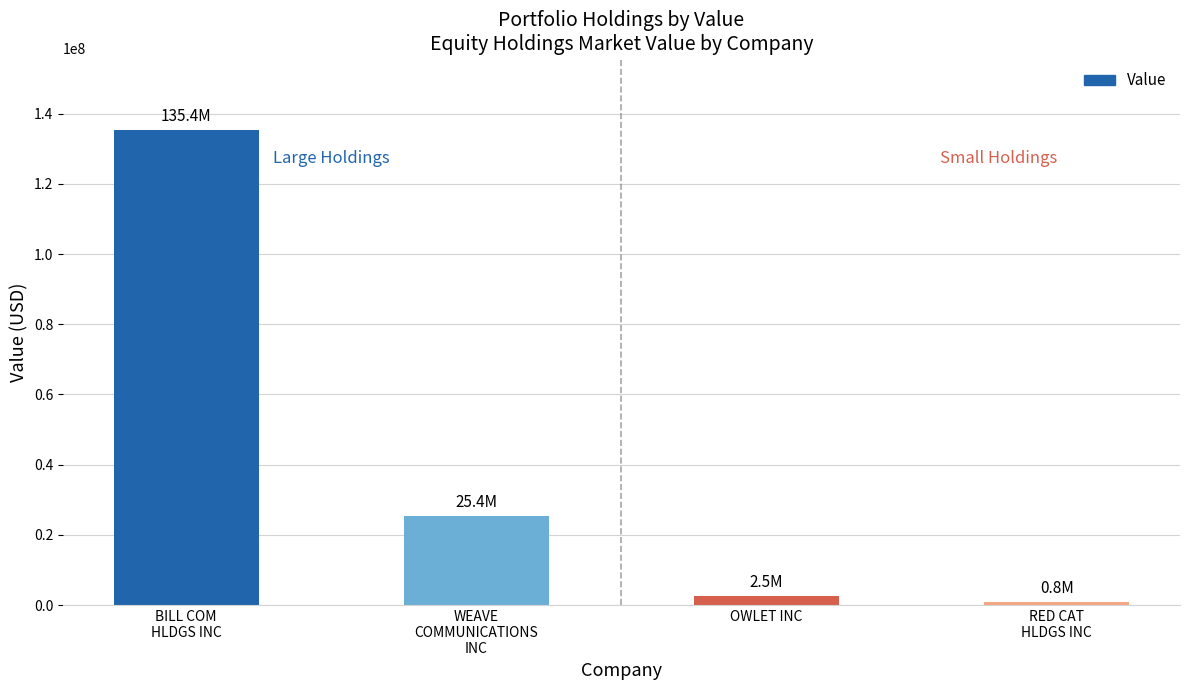

Which has a higher value, RED CAT
HLDGS INC or WEAVE
COMMUNICATIONS
INC?

WEAVE
COMMUNICATIONS
INC